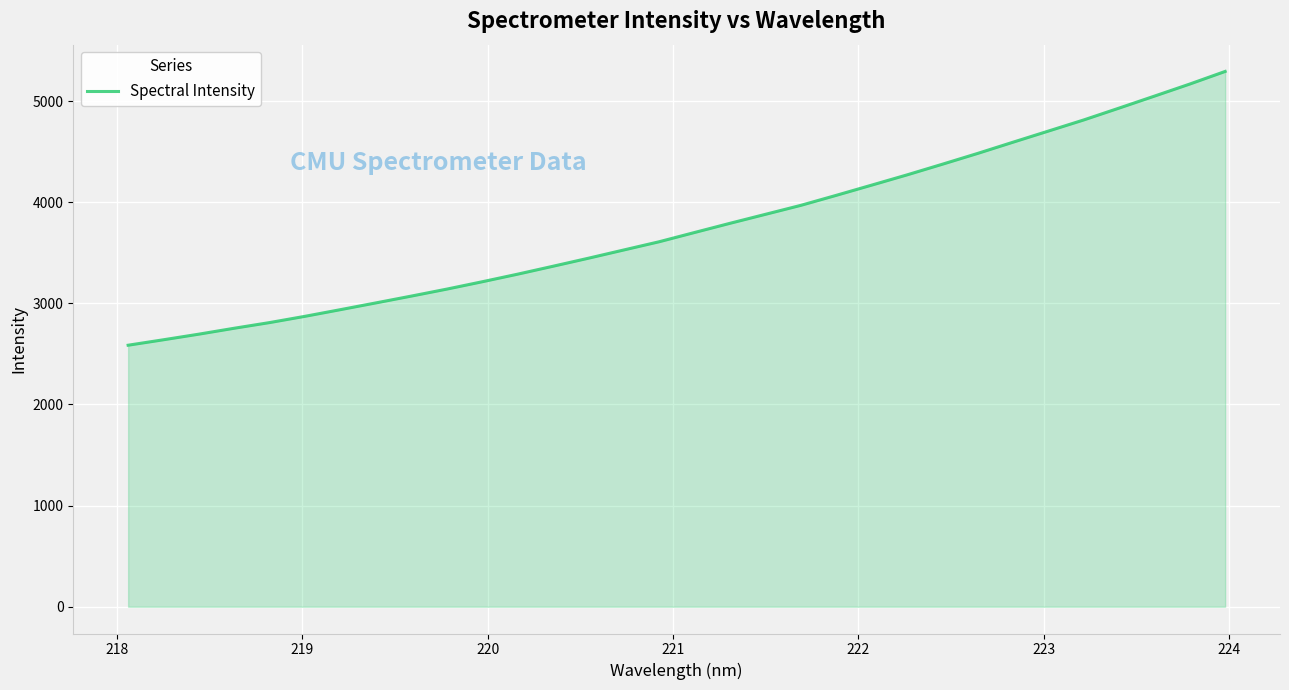

True or false: the data has more than 2 interior local peaks.

False